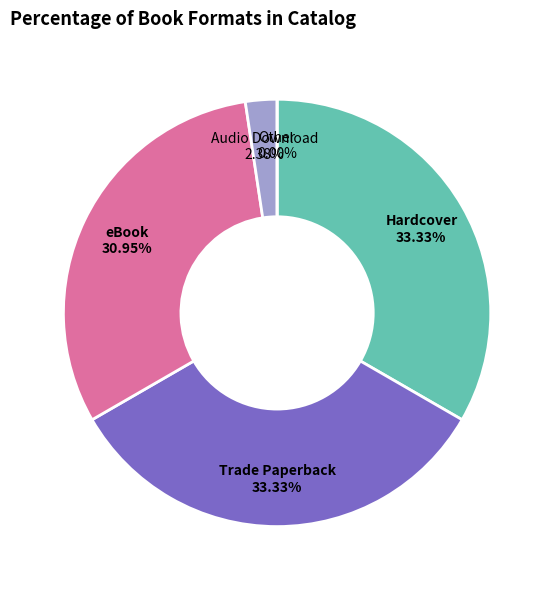

How many segments does this pie chart have?

5